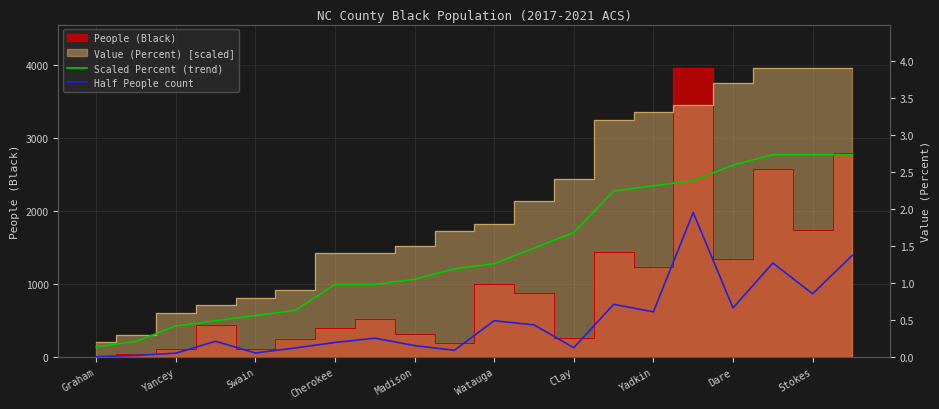

Which category has the lowest value in the Half People count series?

Graham